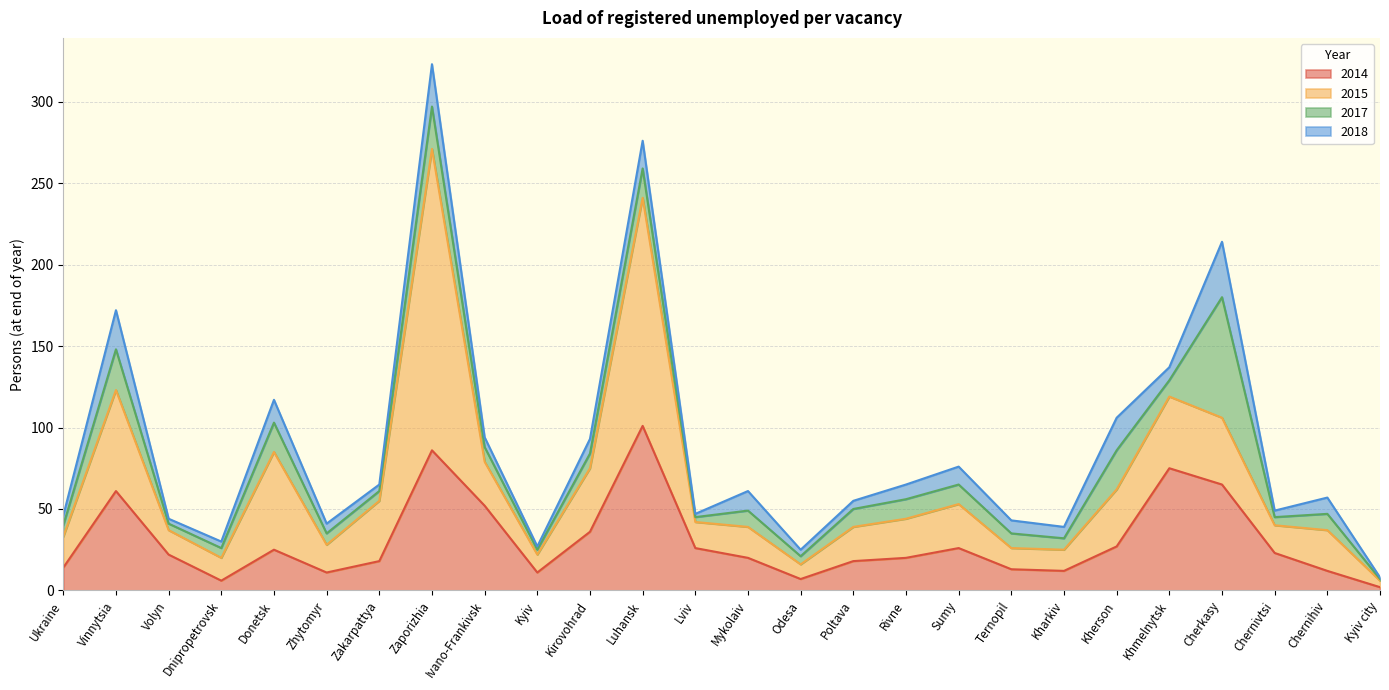

True or false: 2017 has a value of 9 at Kirovohrad.

True